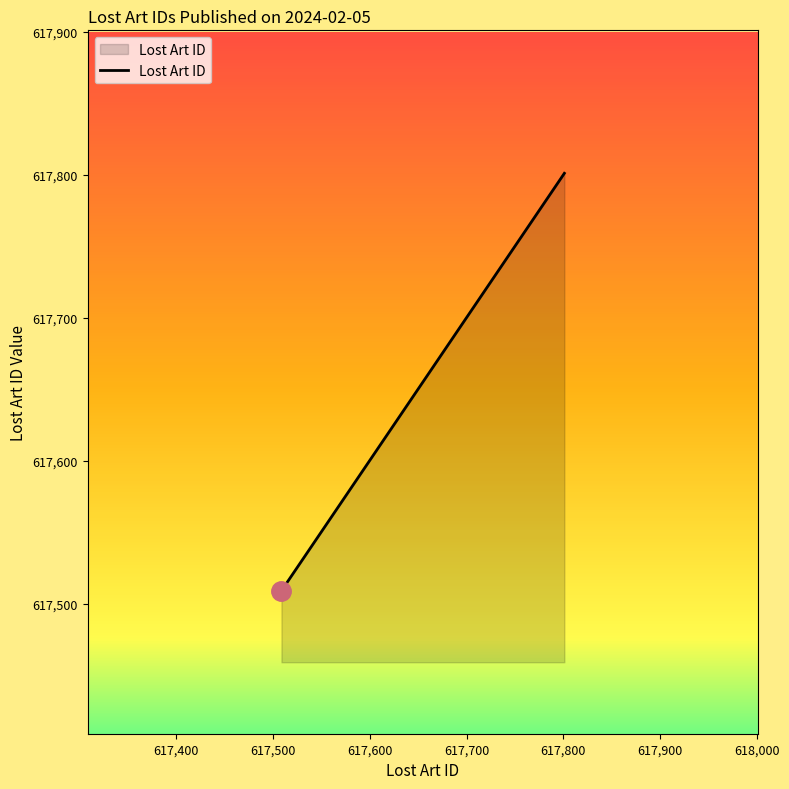

What is the minimum value shown in the chart?

617509